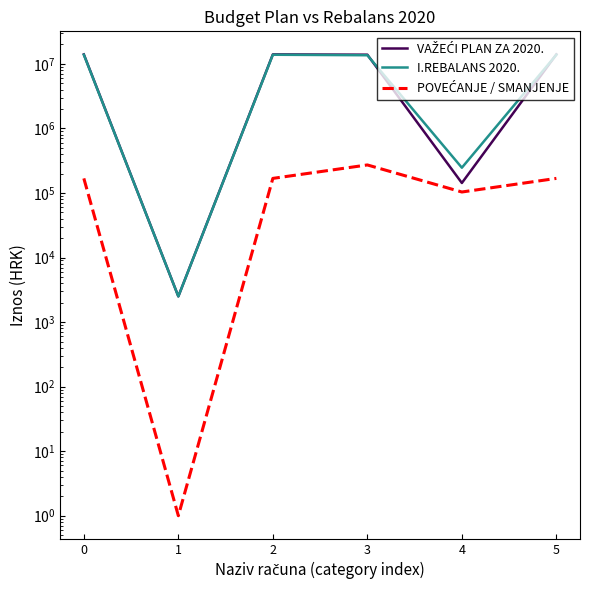

Which series has the largest range (max minus min)?

VAŽEĆI PLAN ZA 2020.